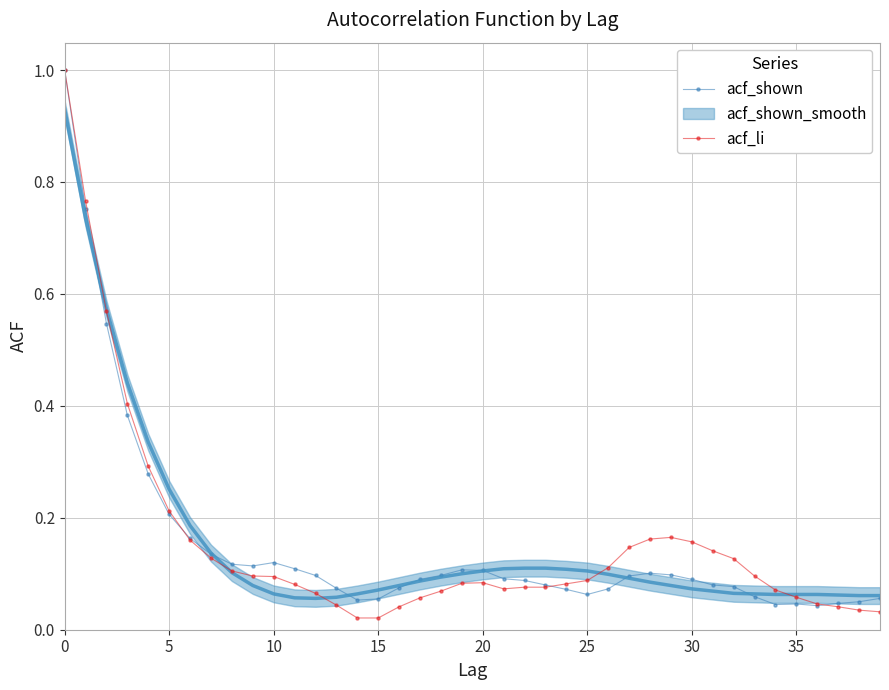

How many interior local valleys does the acf_shown series have?

5